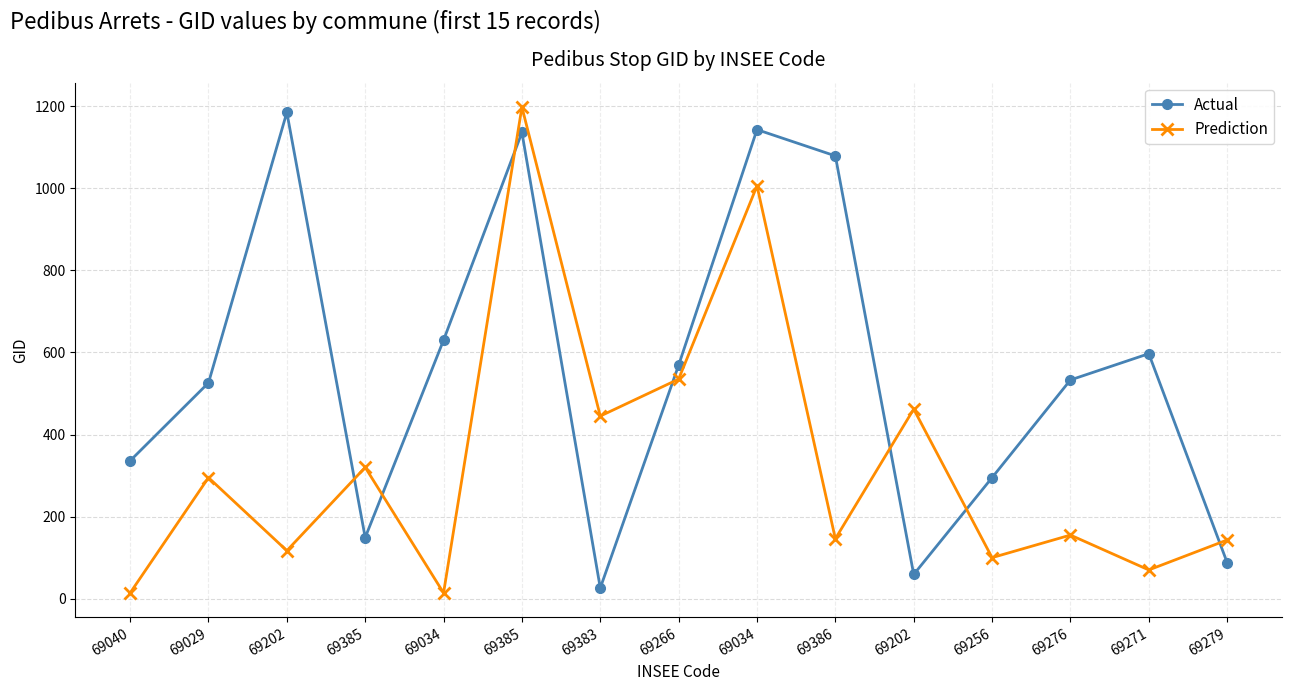

Which has a higher value, 69279 or 69029?

69029